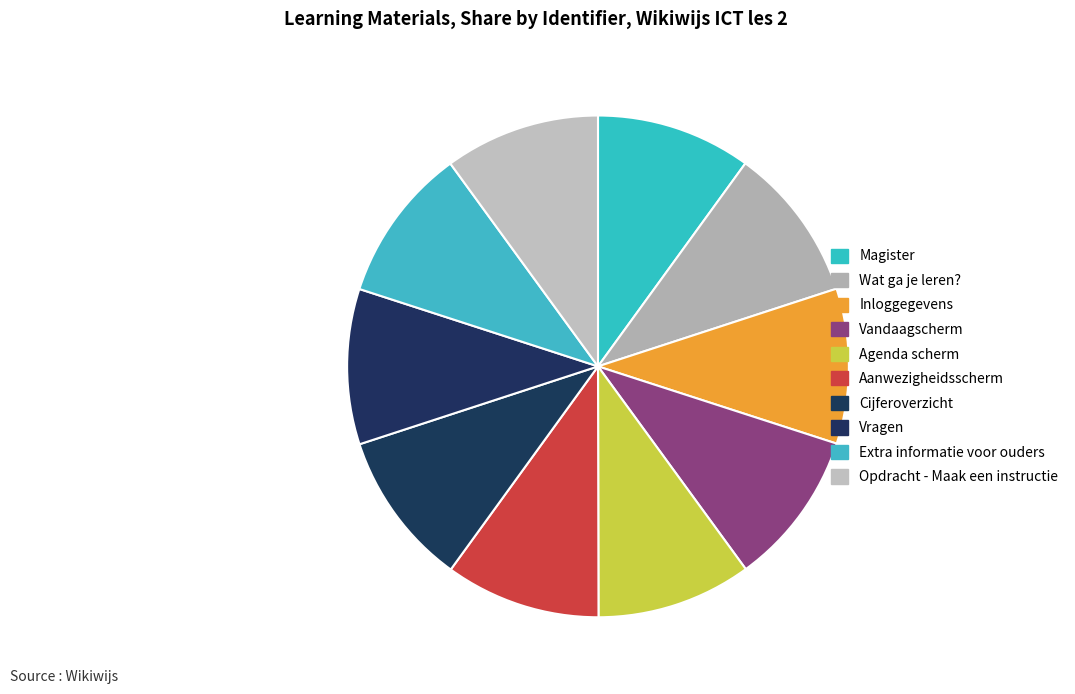

Does Agenda scherm represent more than half of the total?

No